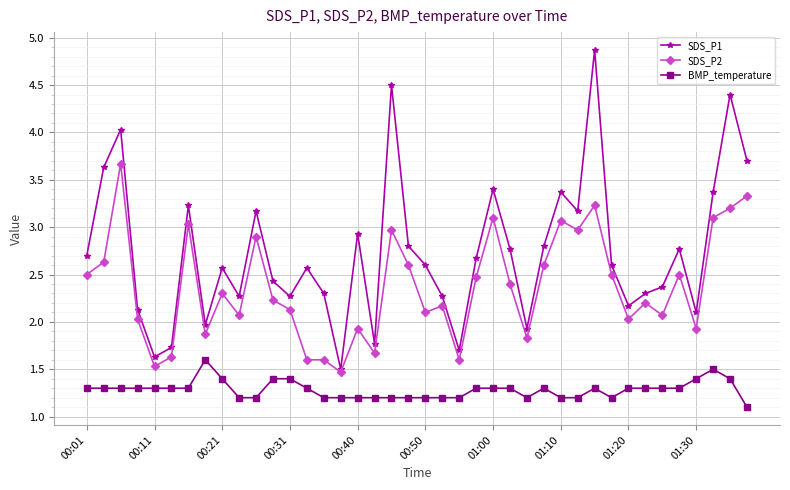

Does the chart display data point markers on the line(s)?

Yes